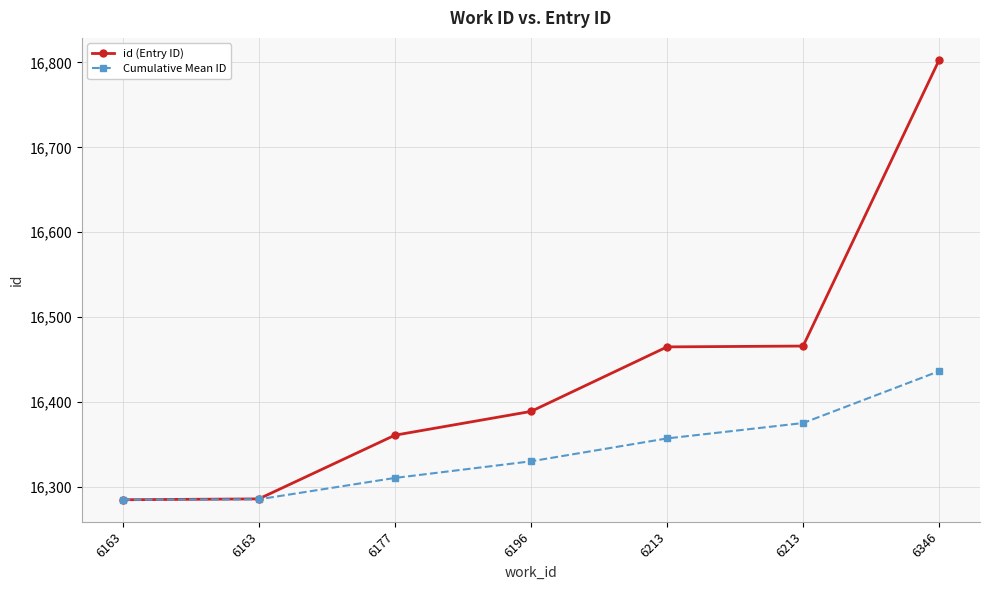

At which category is the sum across all series the highest?

6346